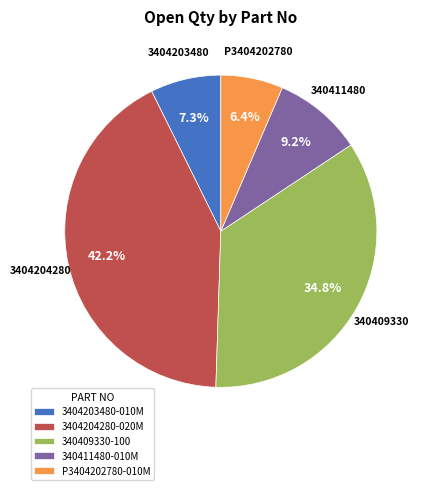

To the nearest percent, what is the difference between the 3404204280-020M and 340409330-100 slice percentages?

7%